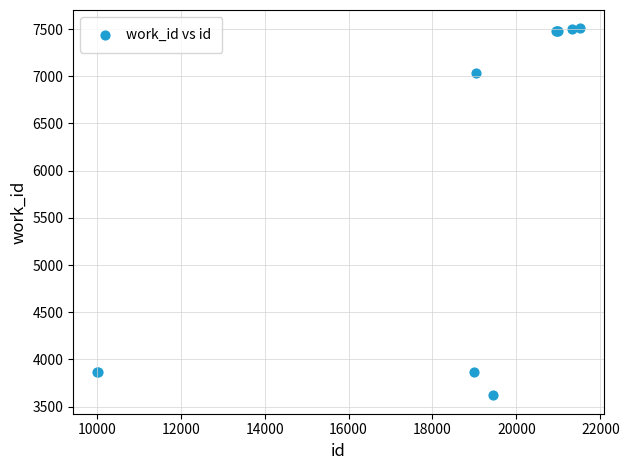

What Y value in the scatter plot is closest to 5563?

7036